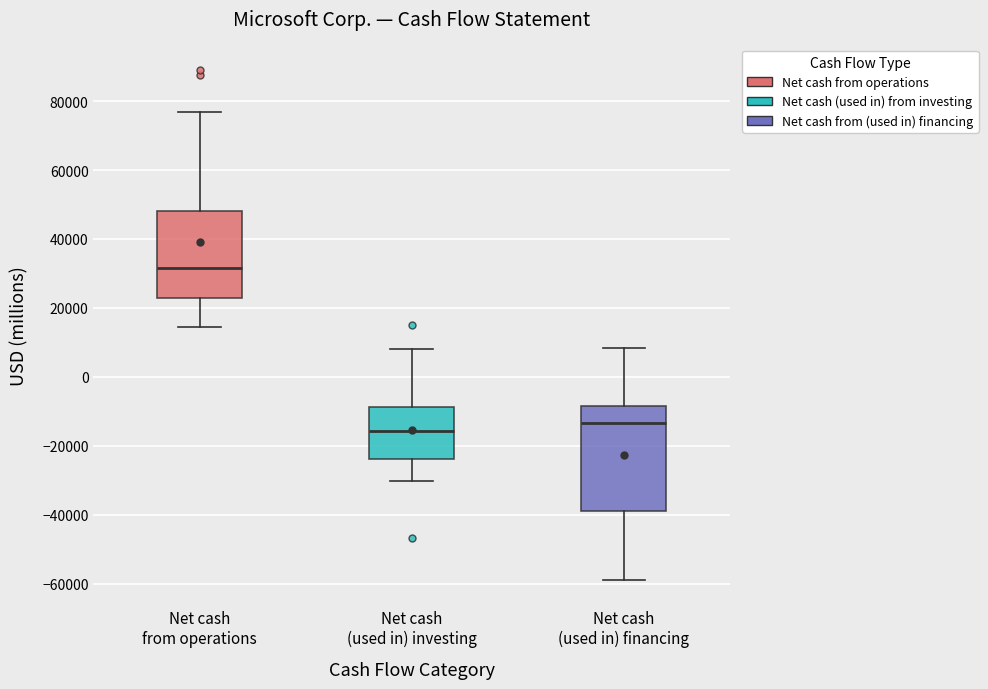

Reading left to right, transcribe this box plot: for each box, give where its median line is, the range the box spans, and where its two whiskers end, as read against the y-axis. The values are not printed on the chart, so give them approximately, as read against the axis.

Net cash from operations: median 32000, box 22000 to 48000, whiskers 14000 to 76000
Net cash (used in) investing: median -16000, box -24000 to -8000, whiskers -30000 to 8000
Net cash (used in) financing: median -14000, box -38000 to -8000, whiskers -58000 to 8000